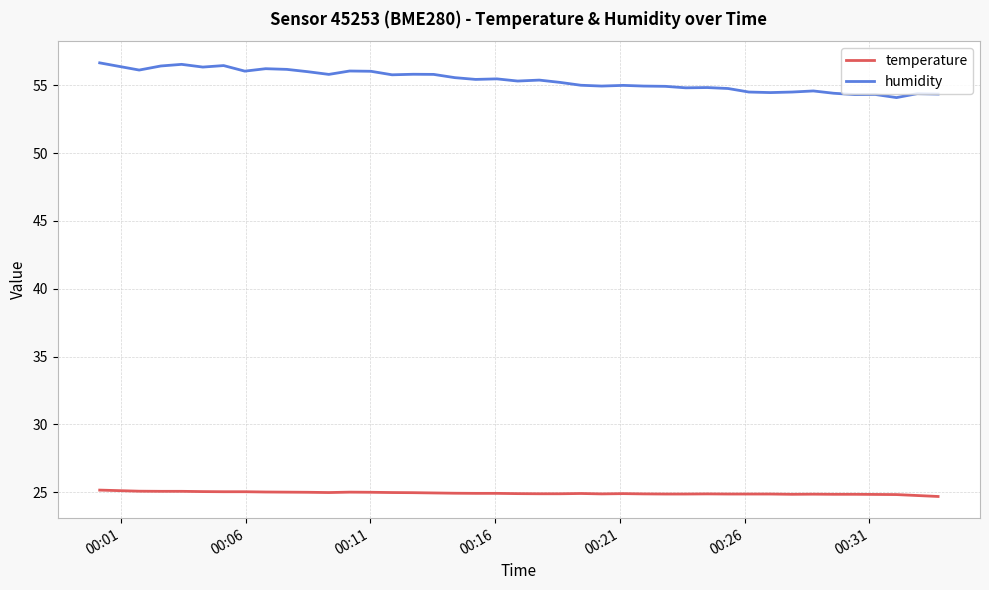

True or false: humidity and temperature cross at least once.

False